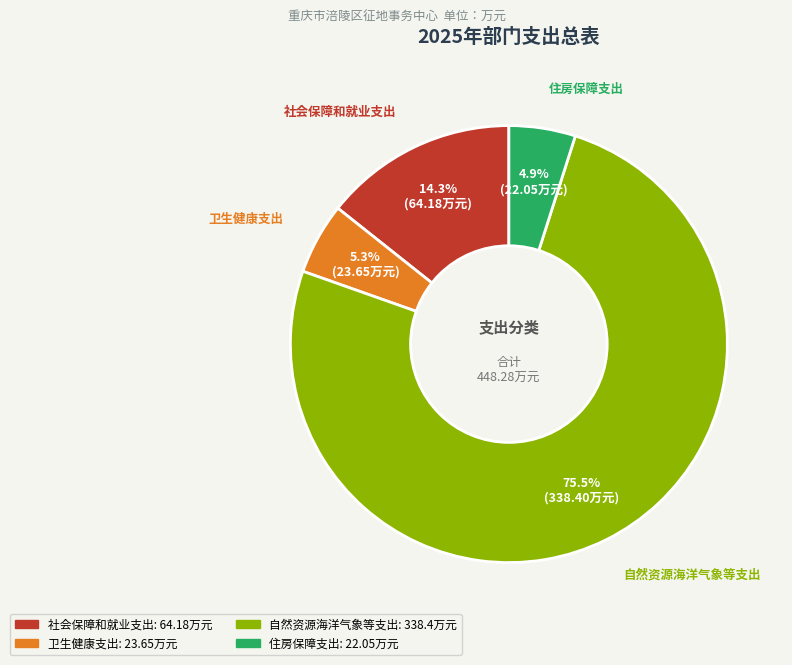

Which category has the biggest portion of the pie?

自然资源海洋气象等支出